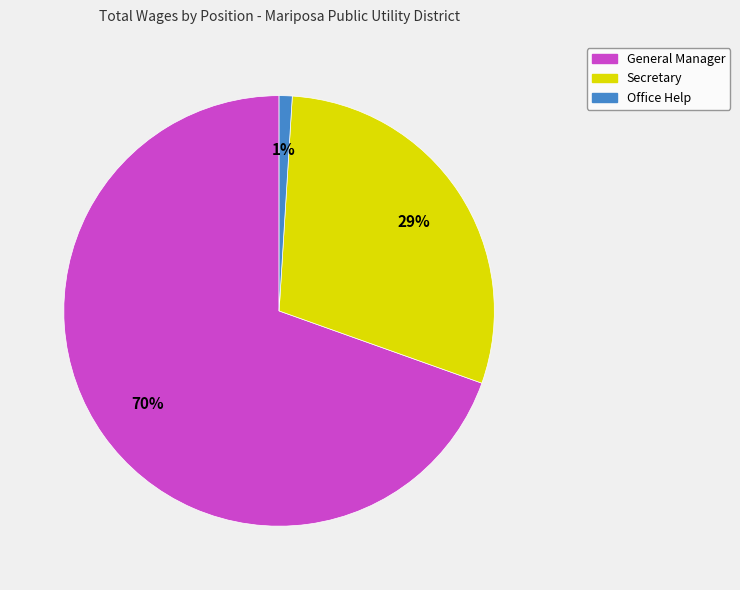

Do Secretary and General Manager together represent more than half of the pie?

Yes